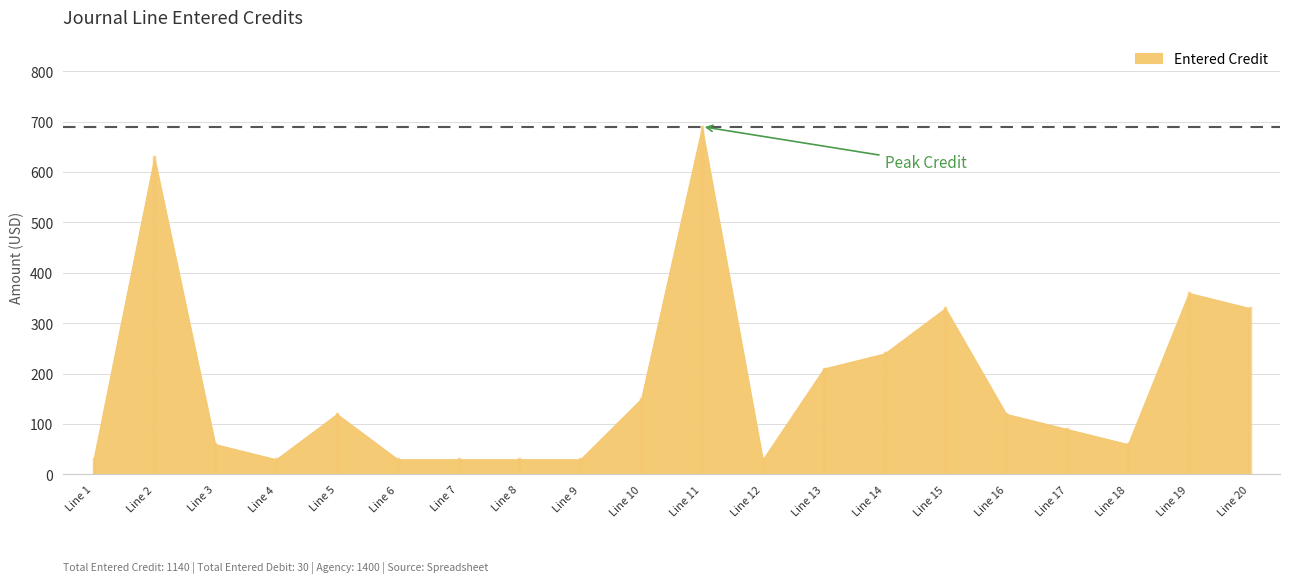

Where is the first local maximum?

Line 2